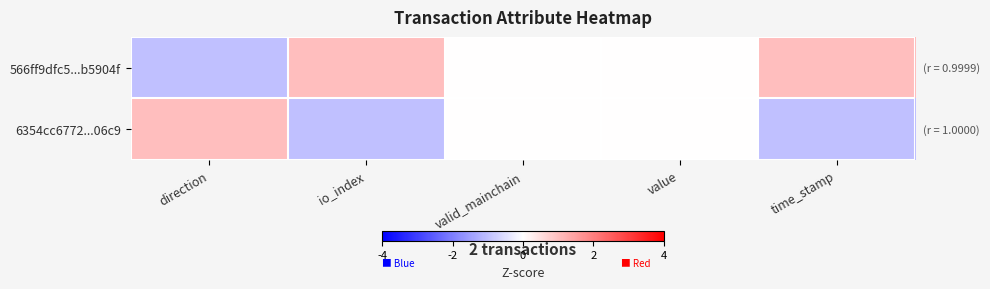

What is the greatest value displayed?

1